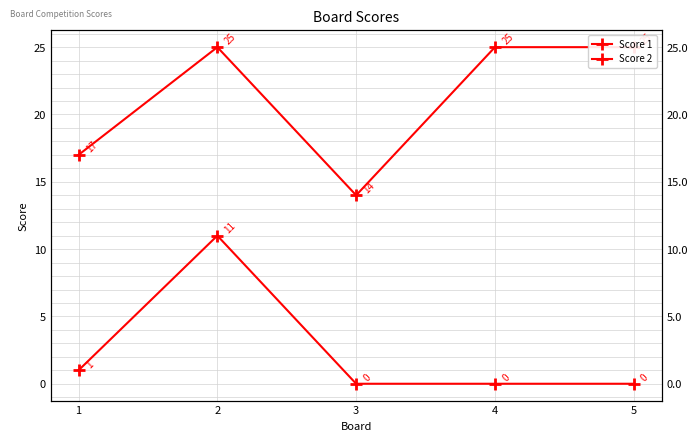

What are all the series names shown in the legend?

Score 1, Score 2